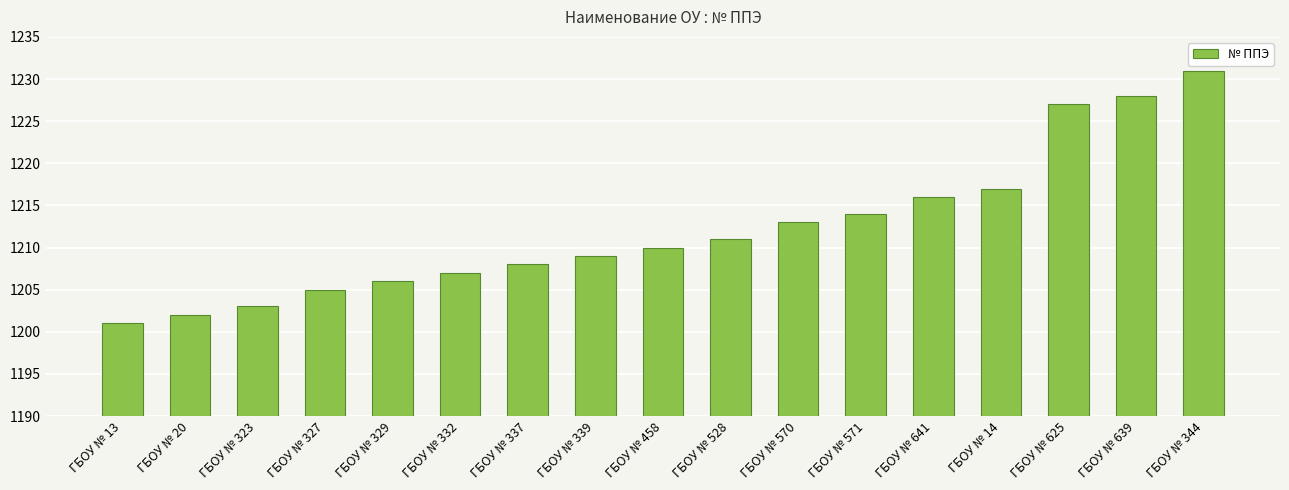

Rank the categories by value from lowest to highest.

ГБОУ № 13, ГБОУ № 20, ГБОУ № 323, ГБОУ № 327, ГБОУ № 329, ГБОУ № 332, ГБОУ № 337, ГБОУ № 339, ГБОУ № 458, ГБОУ № 528, ГБОУ № 570, ГБОУ № 571, ГБОУ № 641, ГБОУ № 14, ГБОУ № 625, ГБОУ № 639, ГБОУ № 344